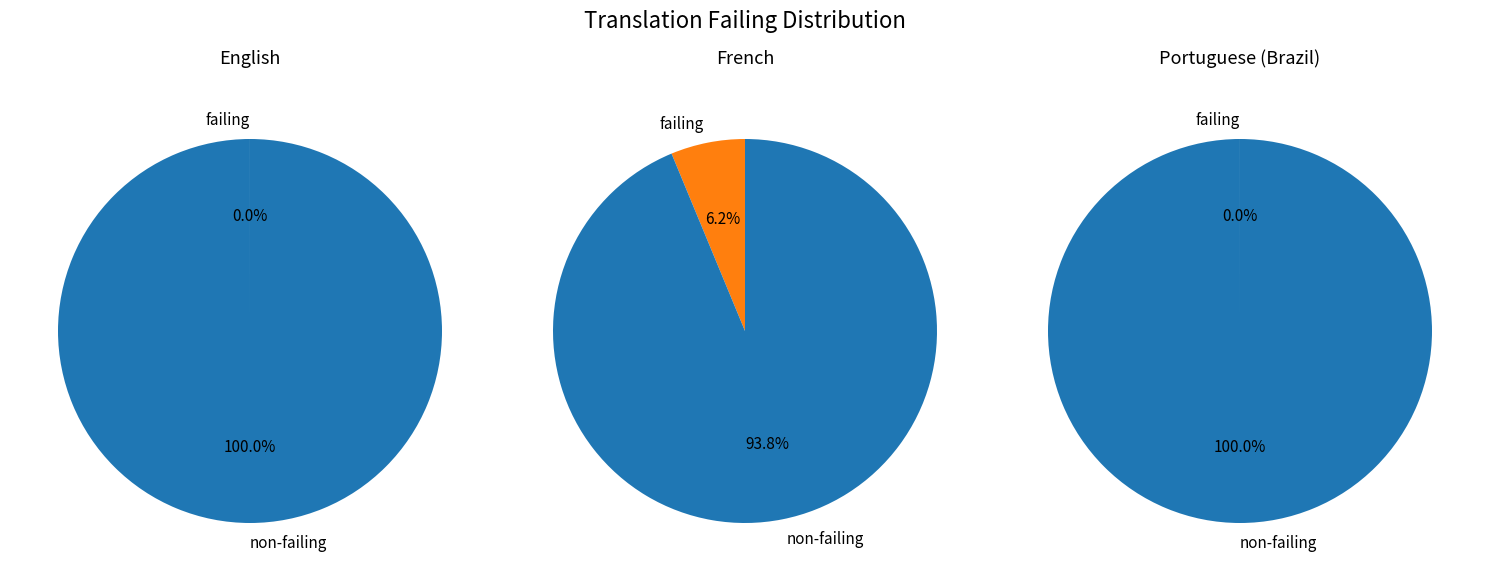

The English slice represents 0% of the pie. True or false?

True